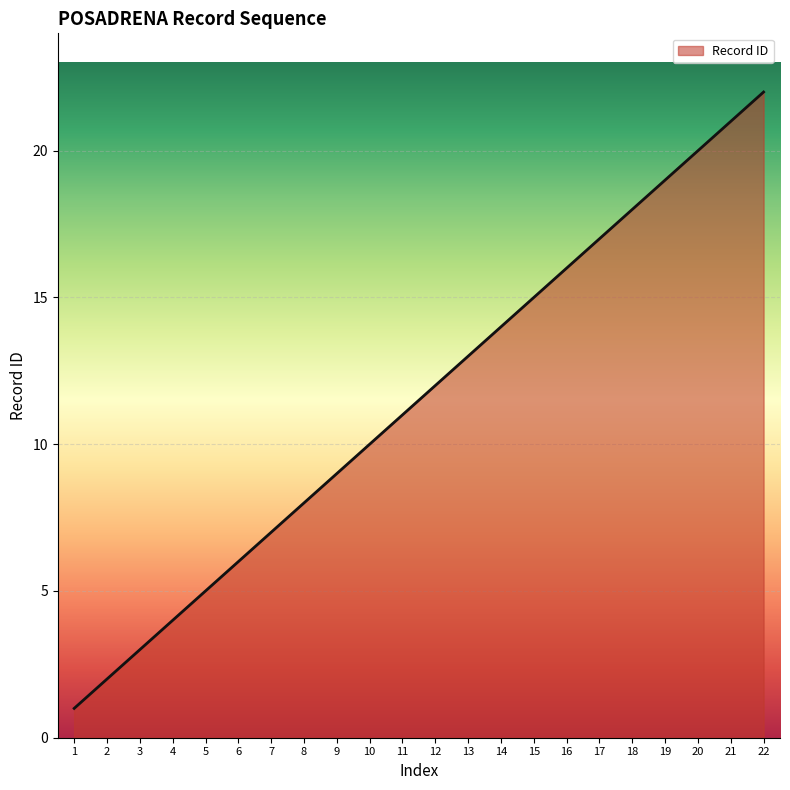

True or false: the data shows 4 at 8.

False